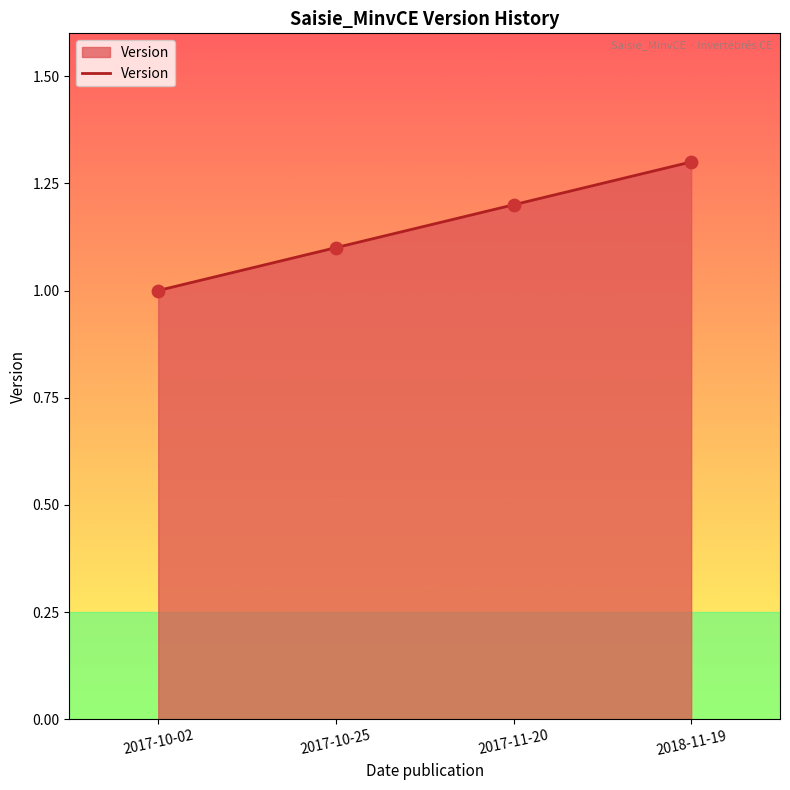

What is the change in value from 2017-10-25 to 2017-11-20?

+0.1